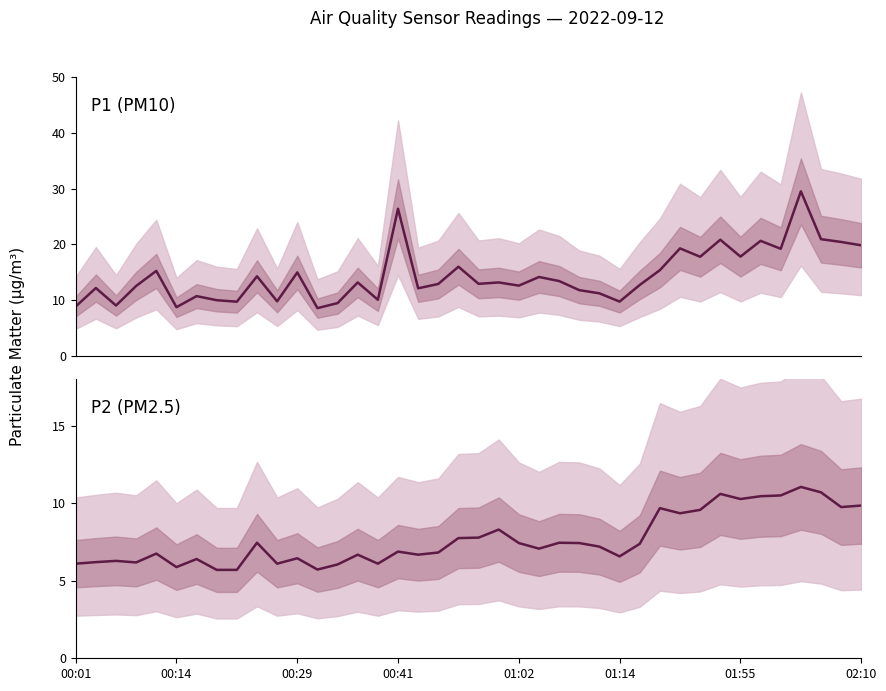

What is the difference between the maximum and second lowest values in the P1 series?

20.8